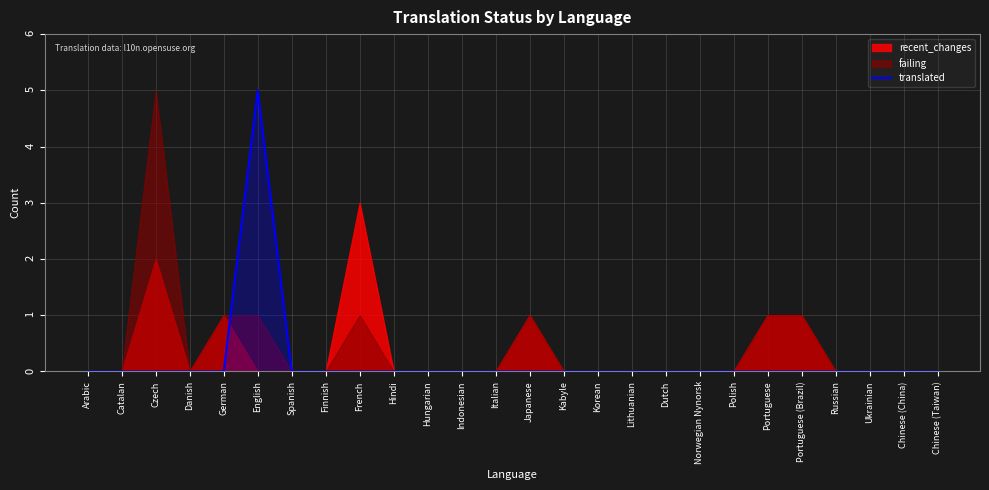

True or false: there are more than 2 points higher than both neighbors.

False